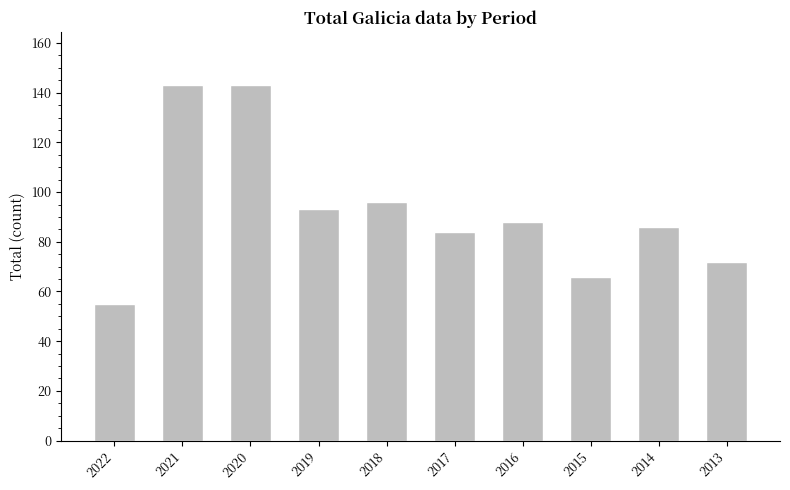

At which label is the value closest to 99?

2018